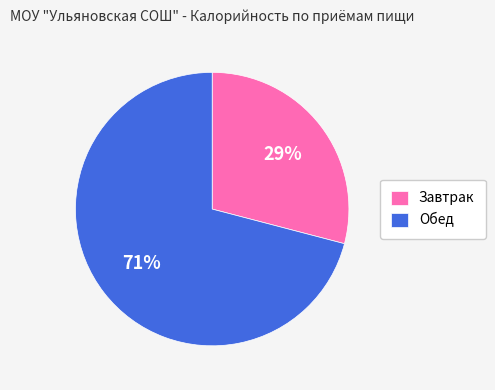

To the nearest percent, what is the average slice percentage?

50%